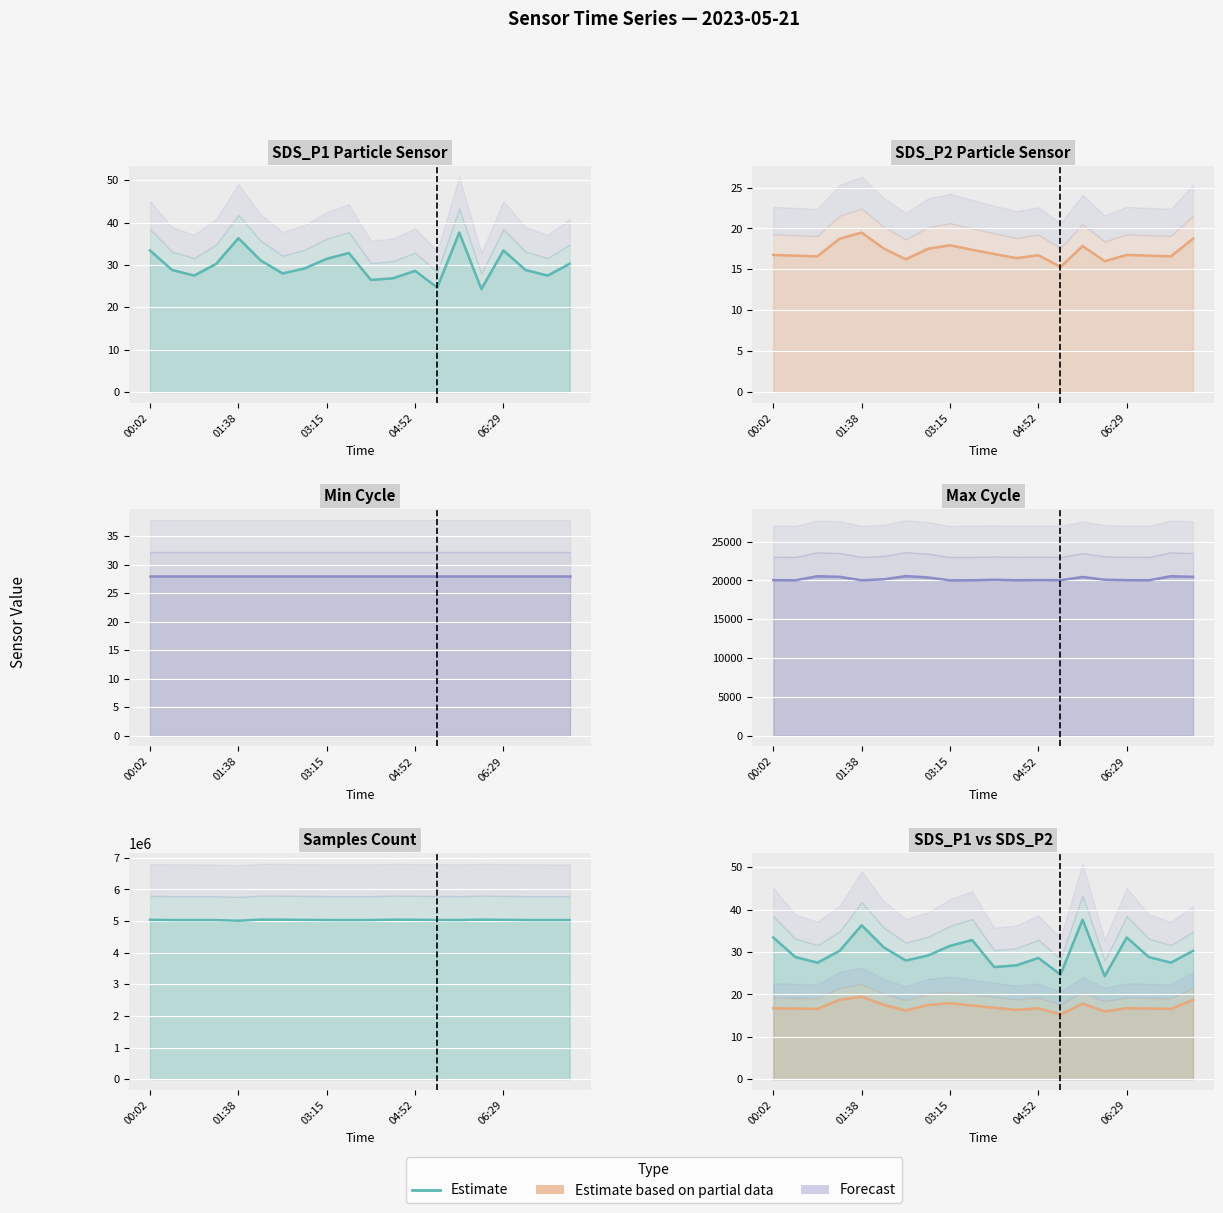

True or false: Samples and SDS_P2 intersect in this chart.

False